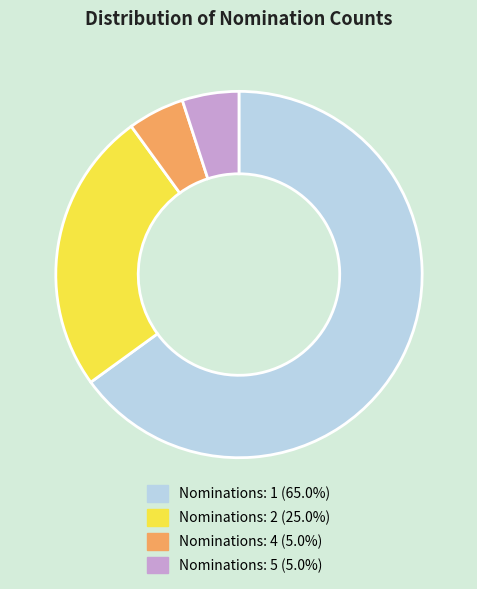

Does any single category account for the majority?

Yes